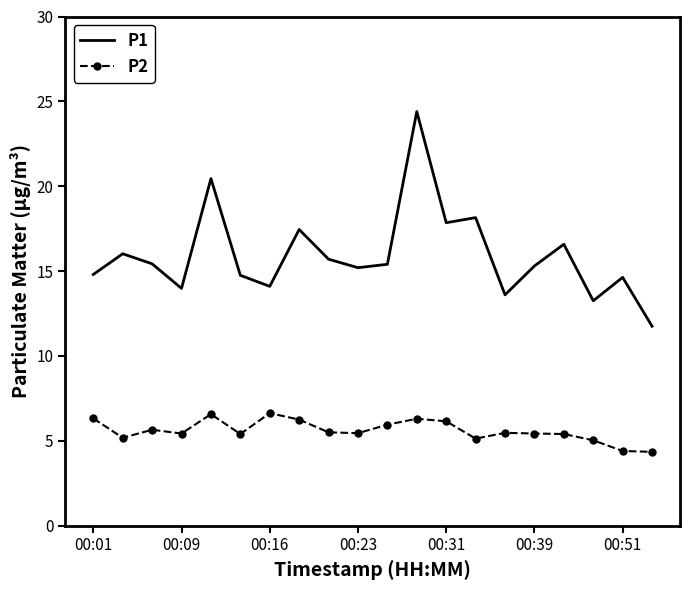

Which series has the largest range (max minus min)?

P1